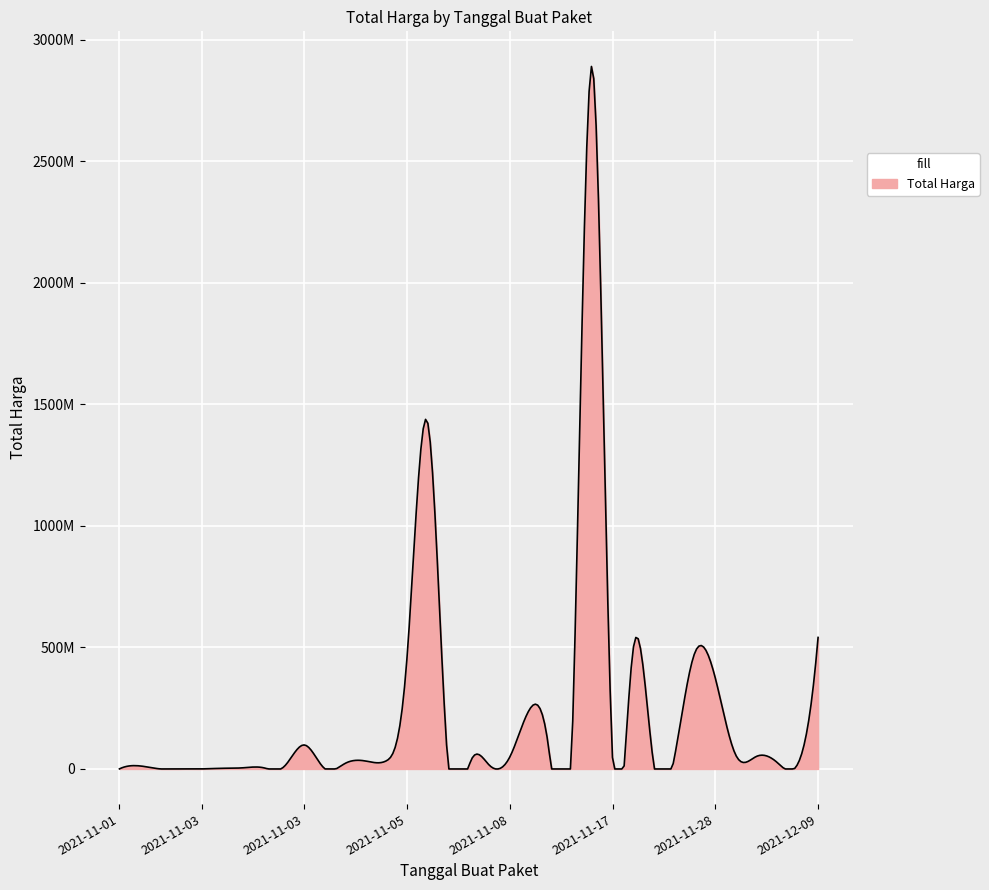

Reading right to left, what are all the values shown in this chart?

541071000	51601000	56152800	373404000	34292000	4350000	250350000	27412000	23653000	43859200	12453900	5129000	8742500	182000	4672200	265000	2772000	98772570	78000	333600	7401240	15513960	9180000	18900000	19175000	493000000	2892122000	39440000	464002100	577875	32441200	34000000	477600000	49730040	1425867900